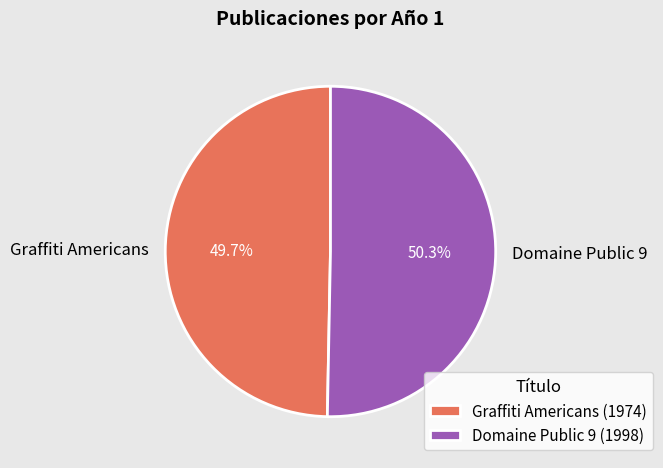

To the nearest percent, what is the difference between the largest and smallest slice percentages?

1%